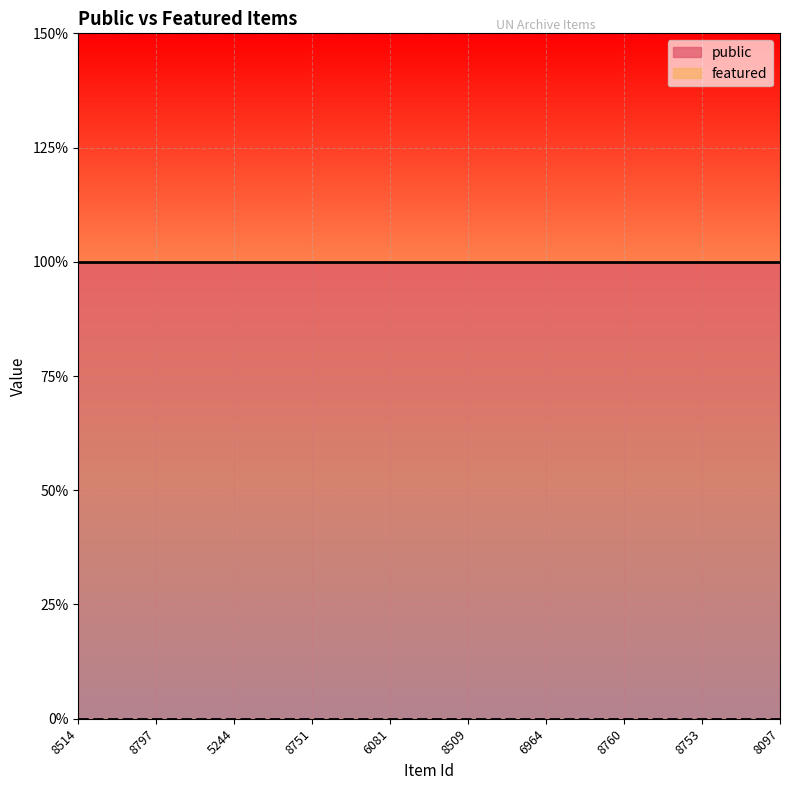

List the series in order of their peak value, highest first.

public, featured